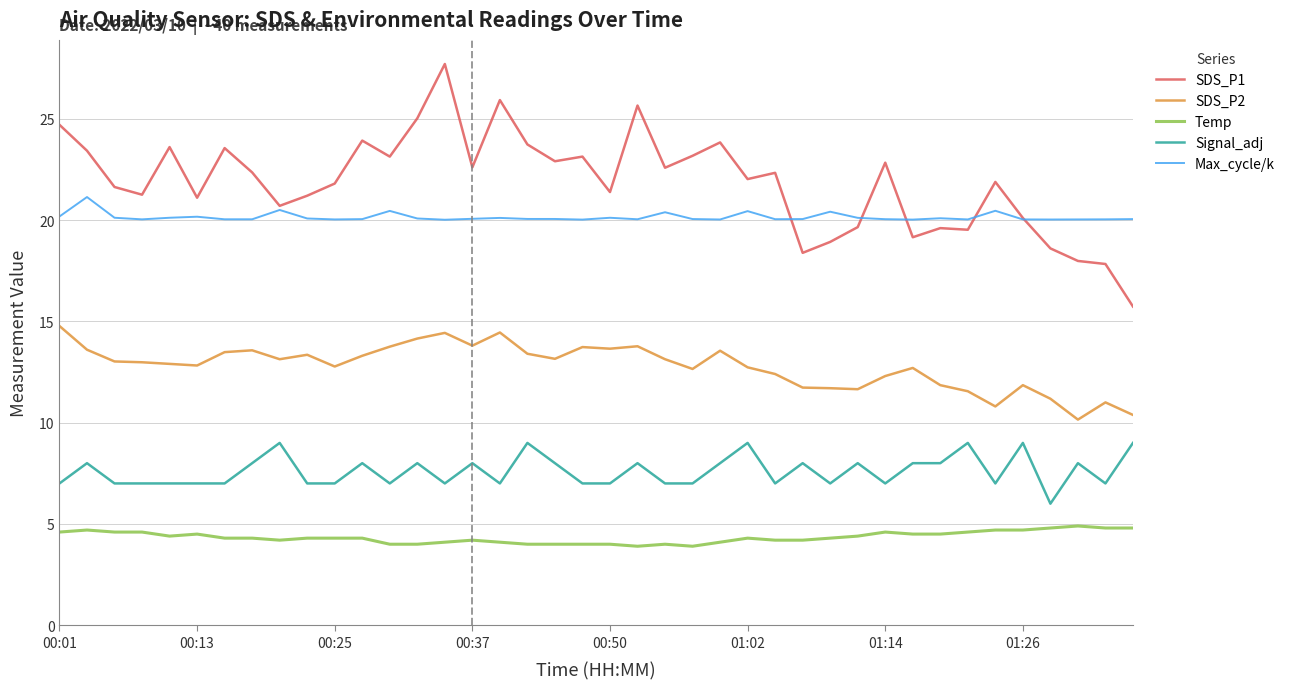

What is the minimum value shown in the chart?

3.9